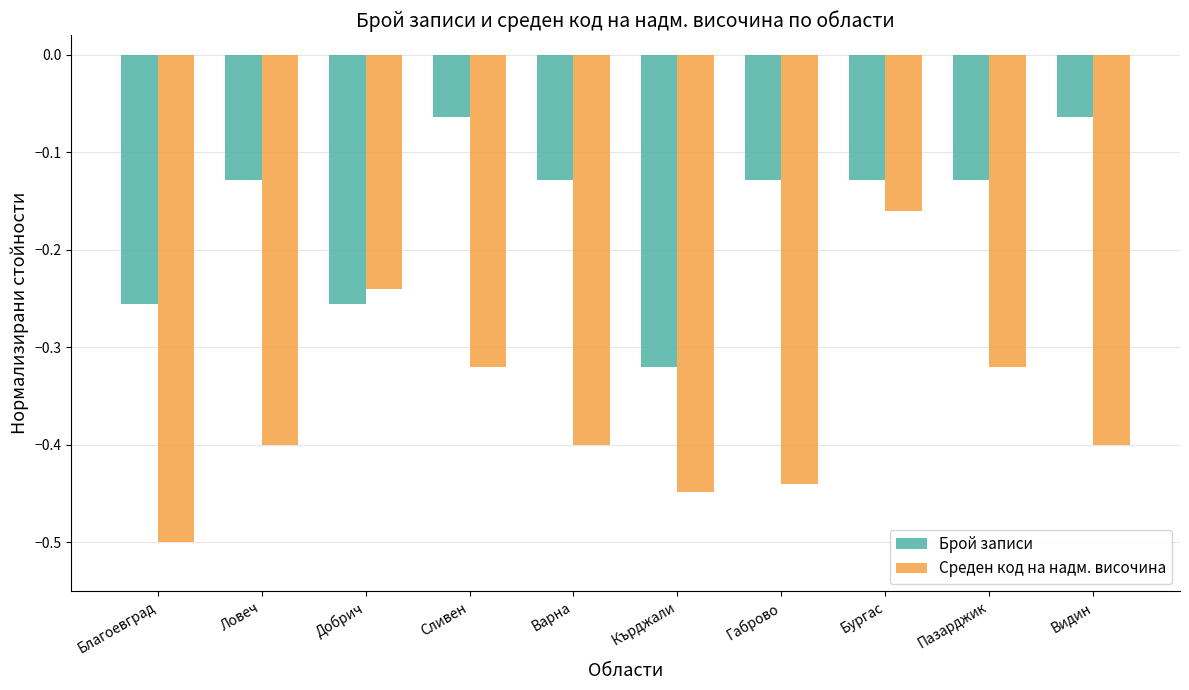

What are all the series names shown in the legend?

Брой записи, Среден код на надм. височина